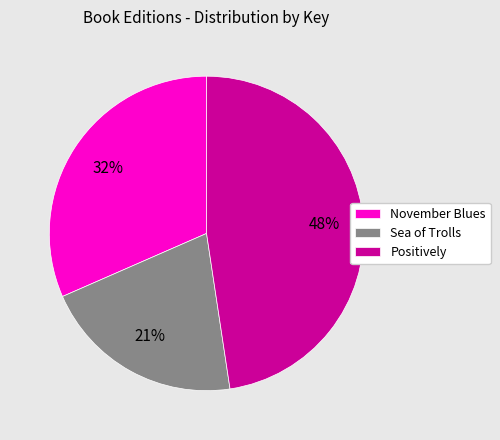

What is the largest slice in the pie chart?

Positively